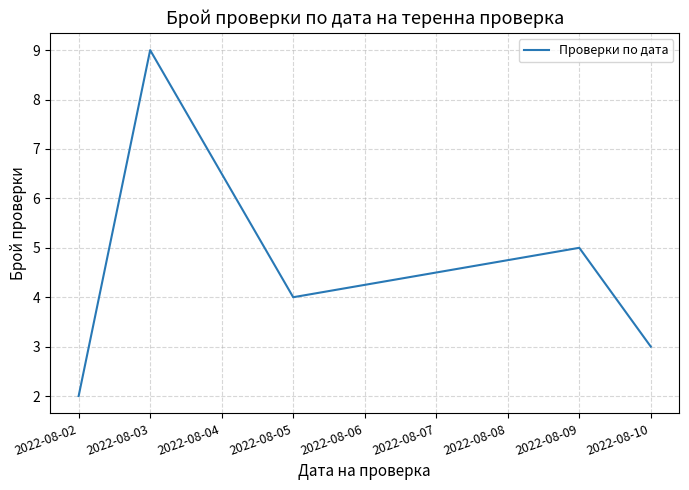

What is the sum of all values?

23